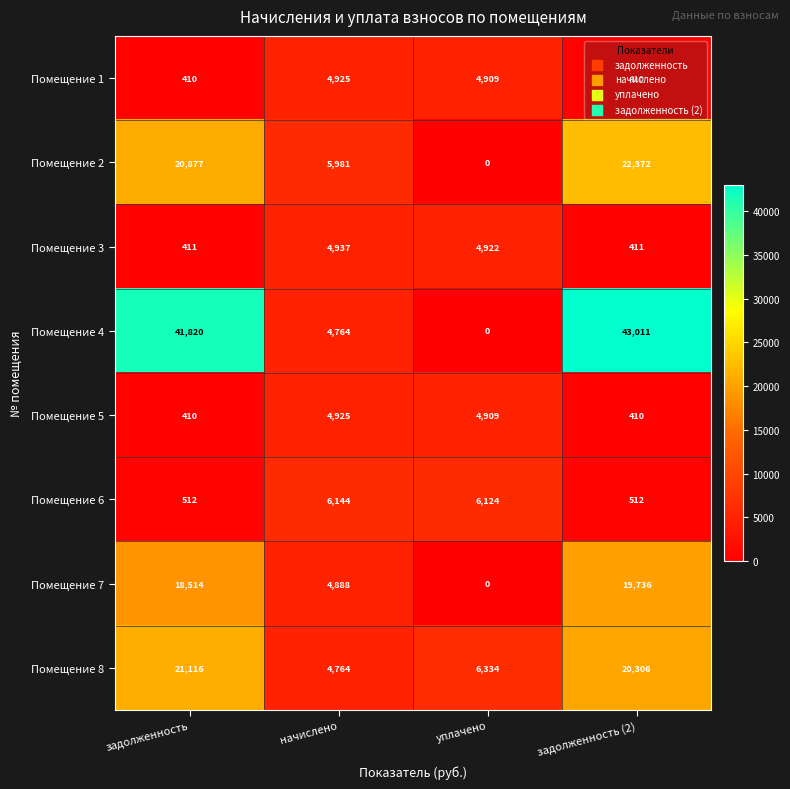

The Помещение 5 series shows 3393 at уплачено. True or false?

False